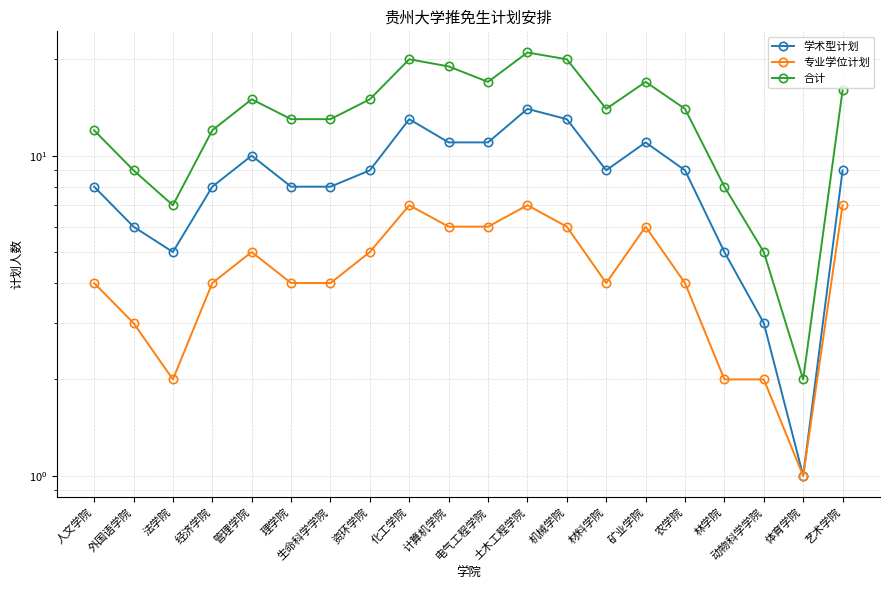

Rank the series by their maximum value, from highest to lowest.

合计, 学术型计划, 专业学位计划